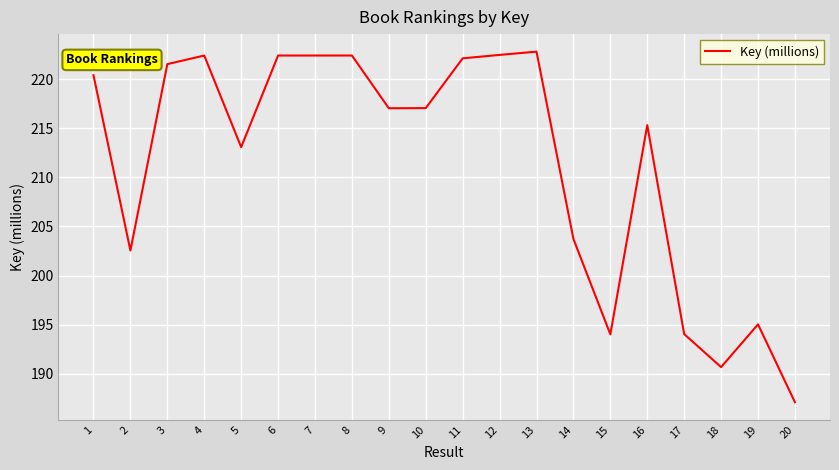

At which category does the chart reach its peak across all series?

13